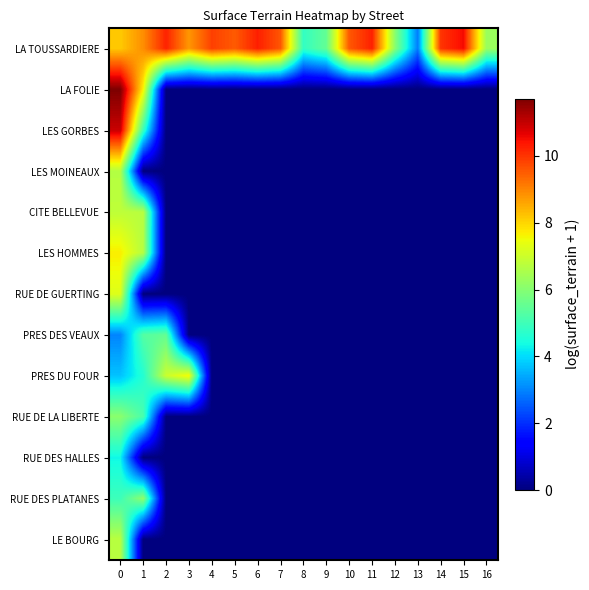

What is the maximum value shown in the chart?

11.7